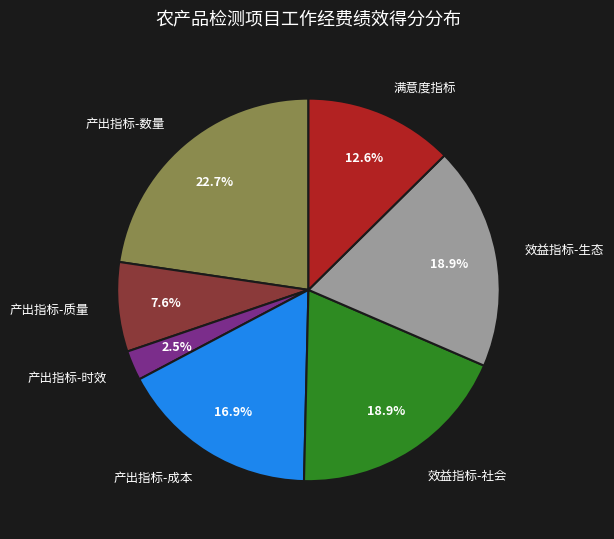

To the nearest percent, what is the difference between the largest and smallest slice percentages?

20%